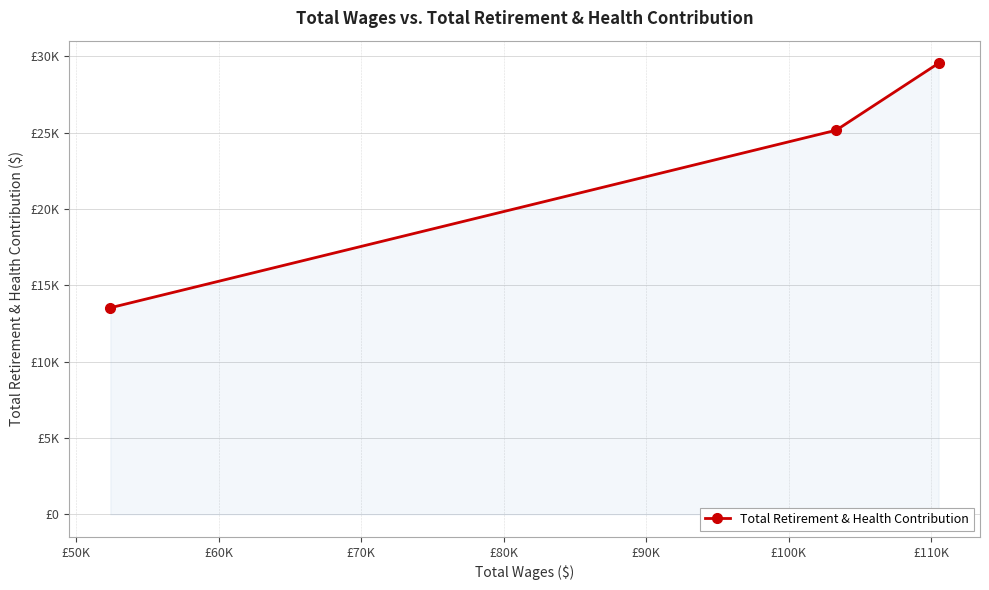

Is this an area chart (filled region under the line)?

Yes